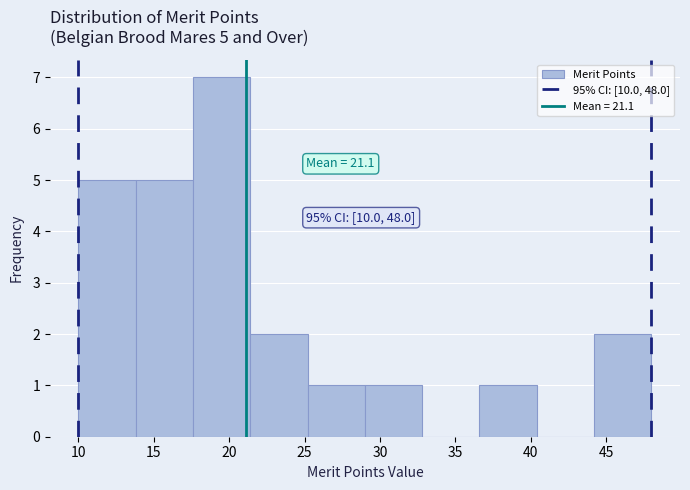

Which range on the x-axis has the tallest bar?

17.6 to 21.4